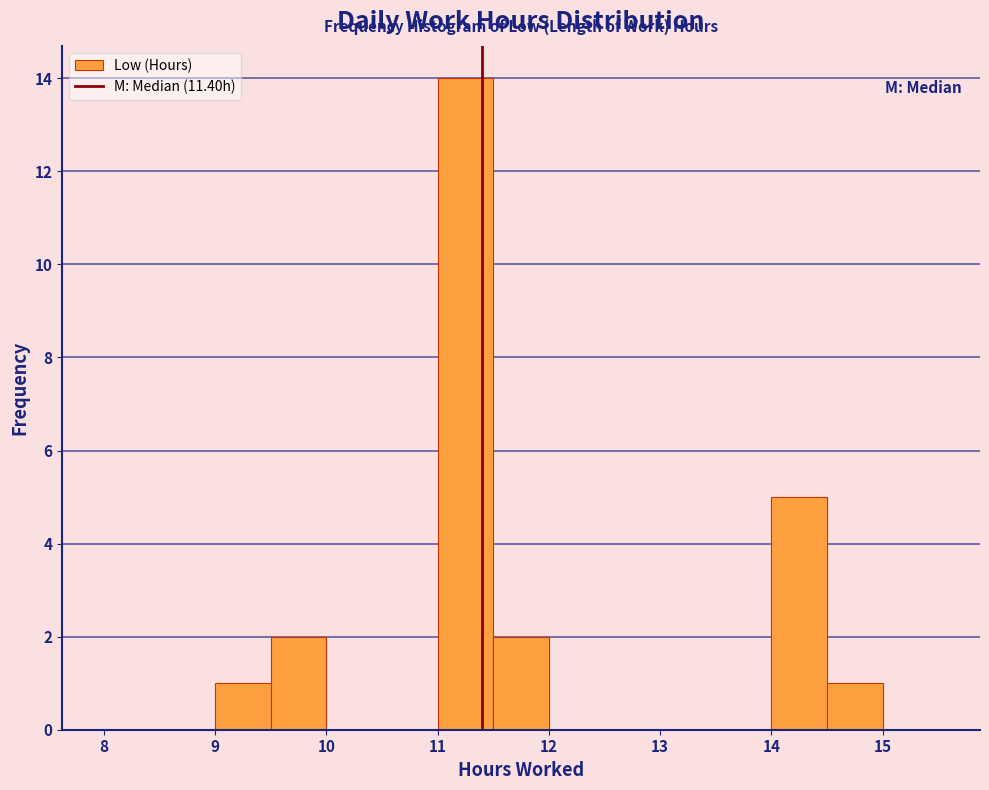

Over which range of the x-axis is the bar tallest?

11.0 to 11.5